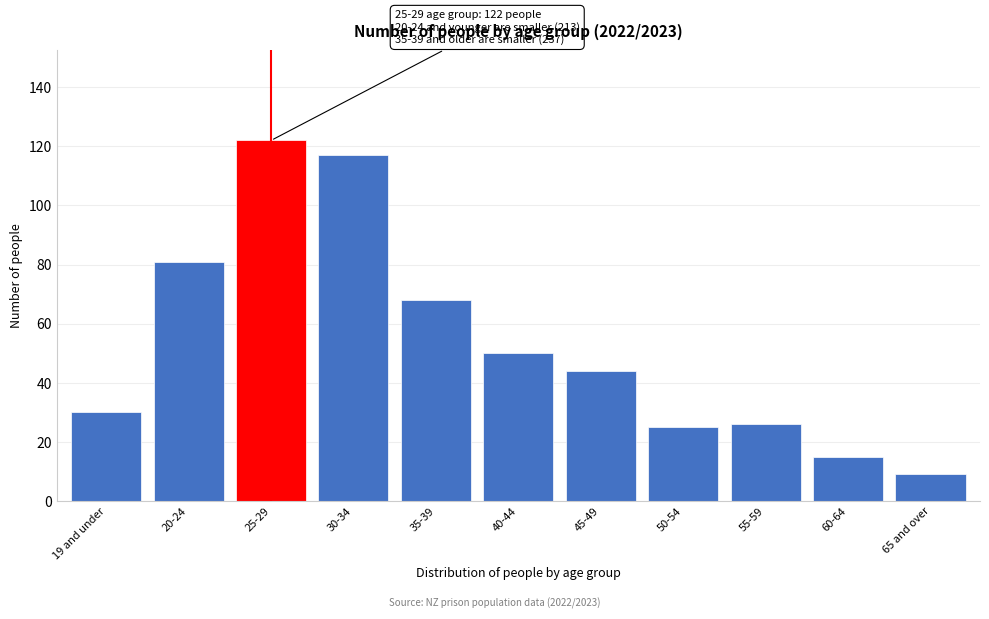

Reading left to right, transcribe all the data shown in this chart.

19 and under=30	20-24=81	25-29=122	30-34=117	35-39=68	40-44=50	45-49=44	50-54=25	55-59=26	60-64=15	65 and over=9